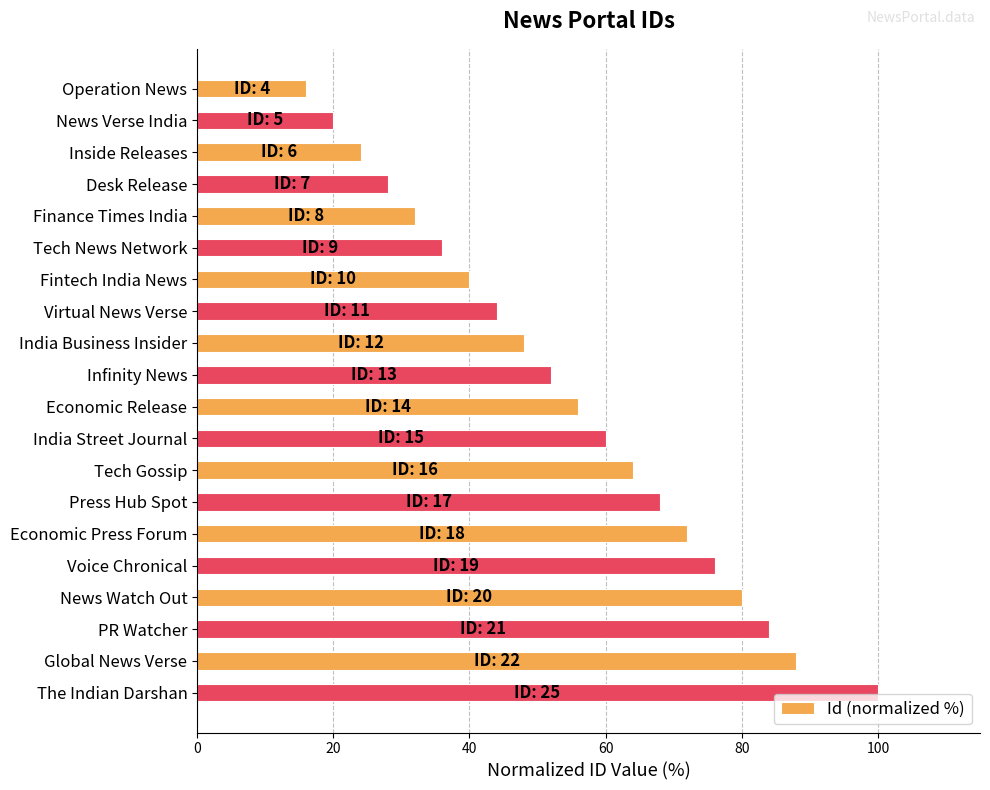

Is it true that the value at India Business Insider is 24.0?

False